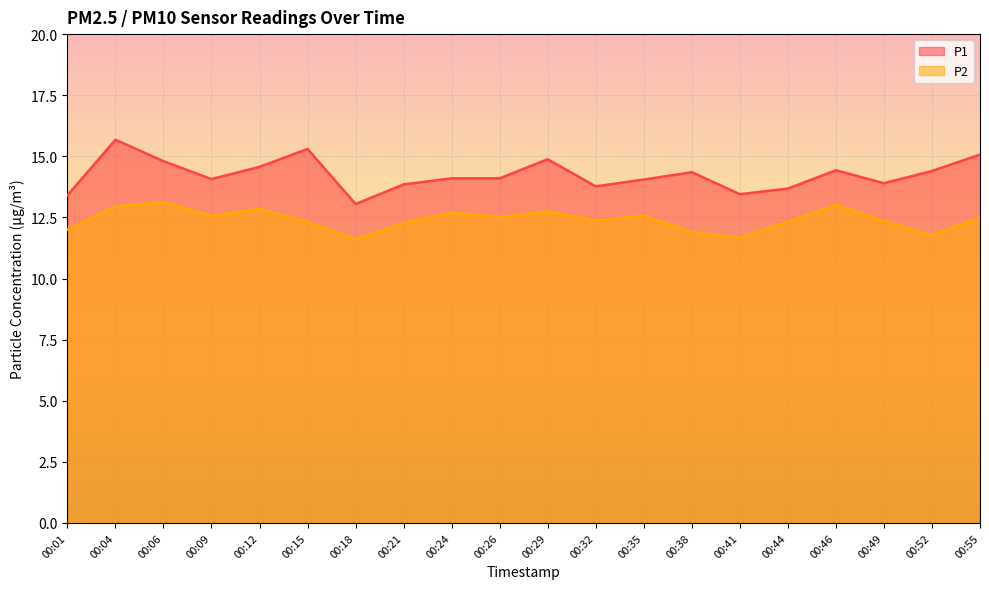

At how many categories does at least one series exceed 14?

13